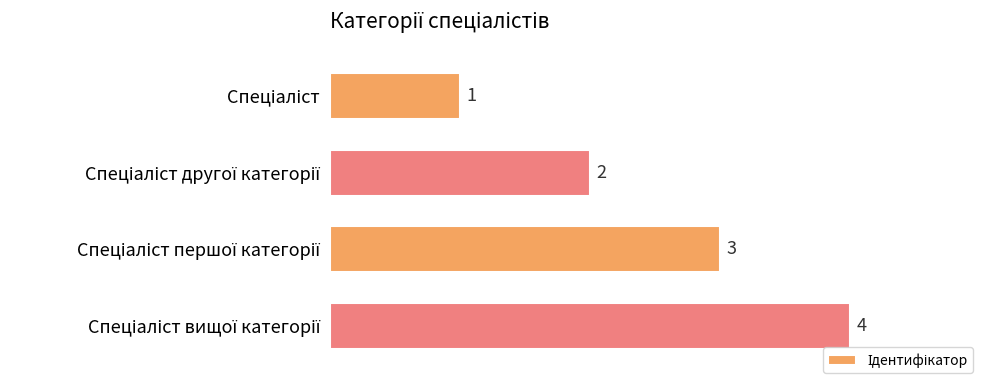

What is the sum of all values?

10